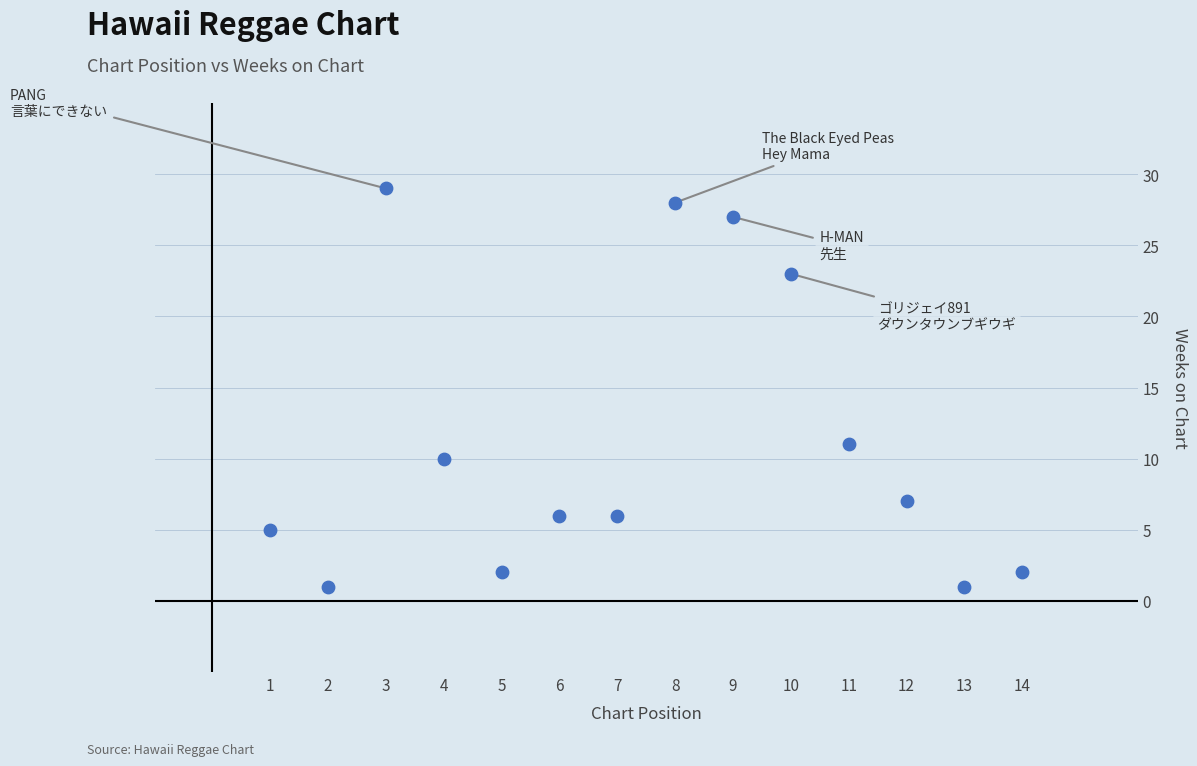

What Y value in the scatter plot is closest to 15?

11